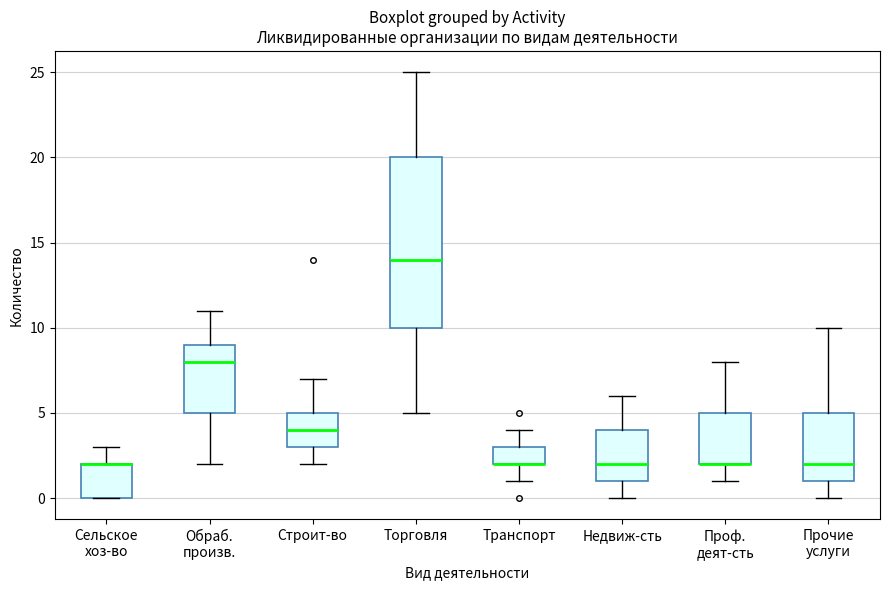

Reading left to right, read every box against the y-axis: the position of its median line, the range the box covers, and the ends of its whiskers. The values are not printed on the chart, so give them approximately, as read against the axis.

Сельское хоз-во: median 2 (drawn on the box's upper edge), box 0 to 2, whiskers 0 to 3
Обраб. произв.: median 8, box 5 to 9, whiskers 2 to 11
Строит-во: median 4, box 3 to 5, whiskers 2 to 7
Торговля: median 14, box 10 to 20, whiskers 5 to 25
Транспорт: median 2 (drawn on the box's lower edge), box 2 to 3, whiskers 1 to 4
Недвиж-сть: median 2, box 1 to 4, whiskers 0 to 6
Проф. деят-сть: median 2 (drawn on the box's lower edge), box 2 to 5, whiskers 1 to 8
Прочие услуги: median 2, box 1 to 5, whiskers 0 to 10